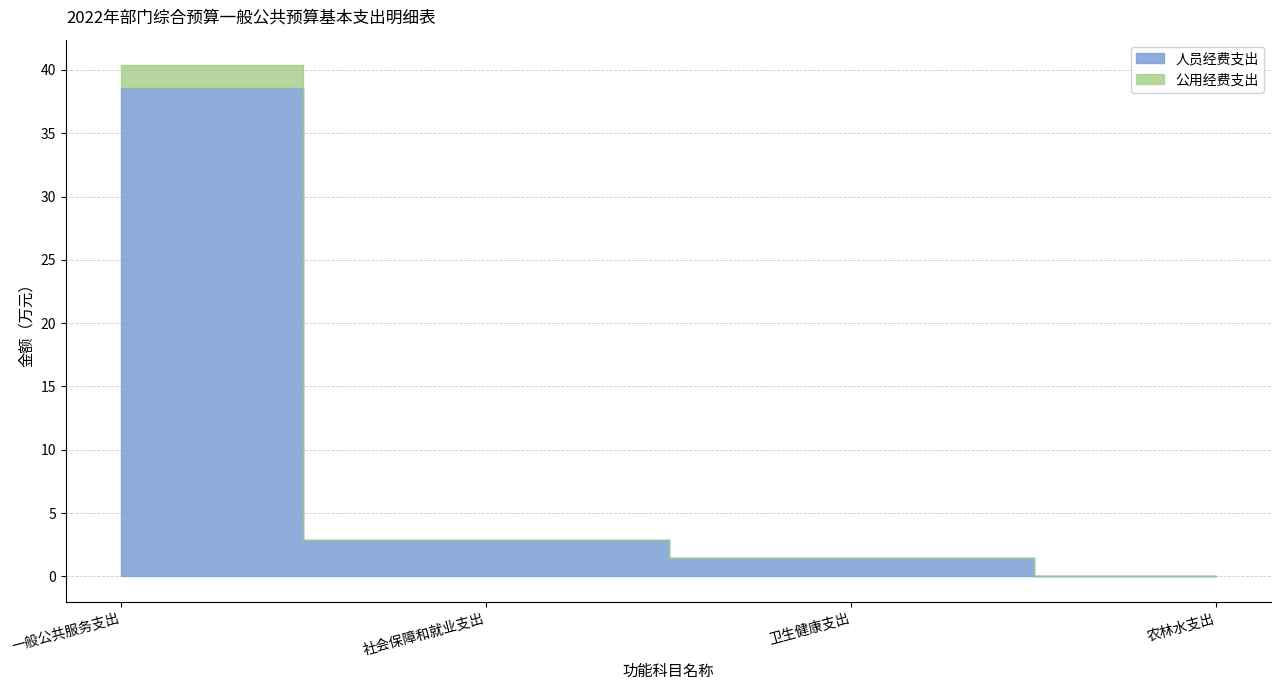

How many lines are shown in the chart?

2